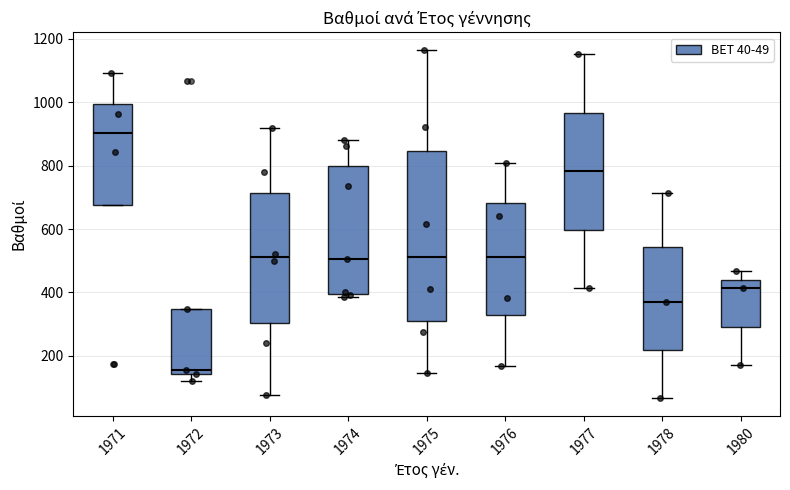

Comparing the boxes themselves (not the whiskers), which one is the tallest?

1975